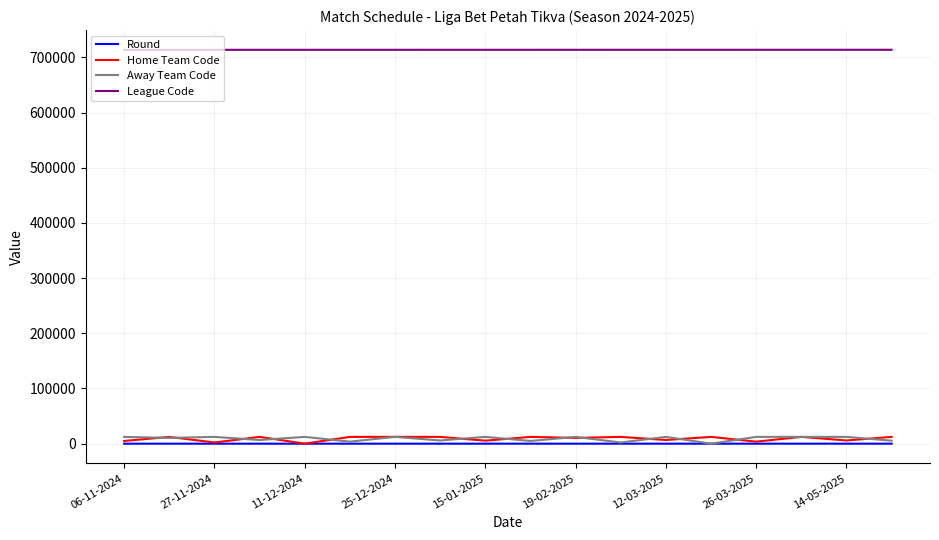

True or false: Home Team Code and League Code cross at least once.

False